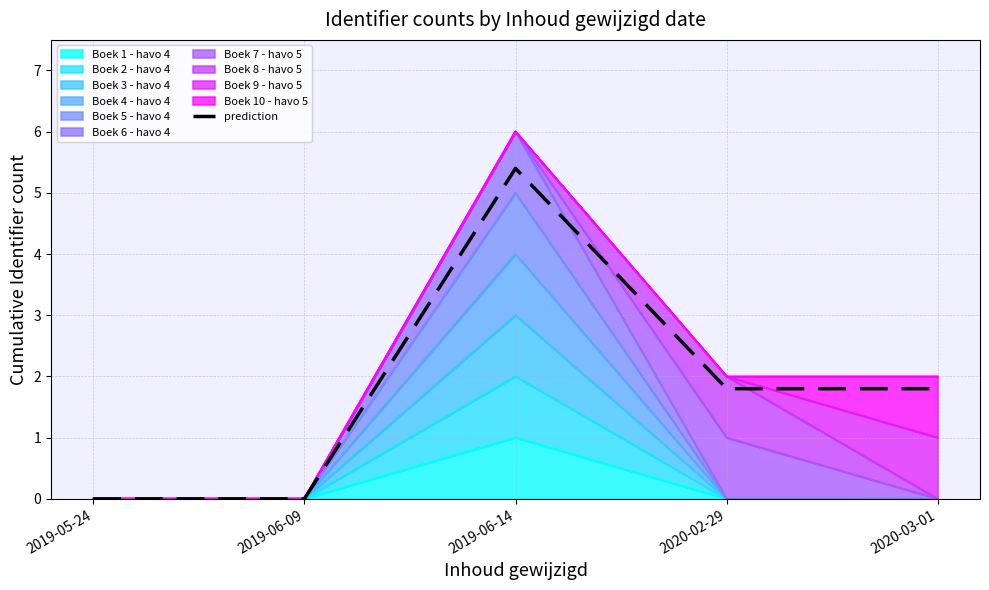

Where does the data first go above 1?

2019-06-14